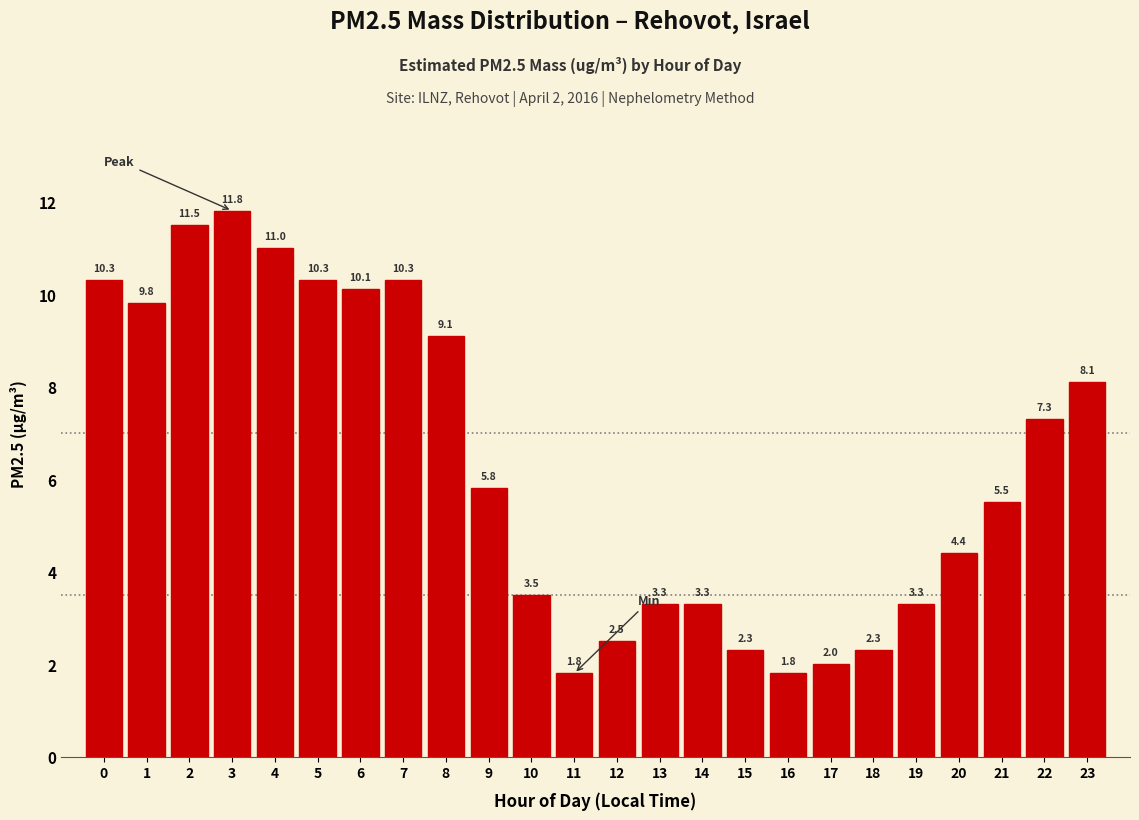

Reading left to right, list all the values displayed in this chart.

0=10.3	1=9.8	2=11.5	3=11.8	4=11.0	5=10.3	6=10.1	7=10.3	8=9.1	9=5.8	10=3.5	11=1.8	12=2.5	13=3.3	14=3.3	15=2.3	16=1.8	17=2.0	18=2.3	19=3.3	20=4.4	21=5.5	22=7.3	23=8.1